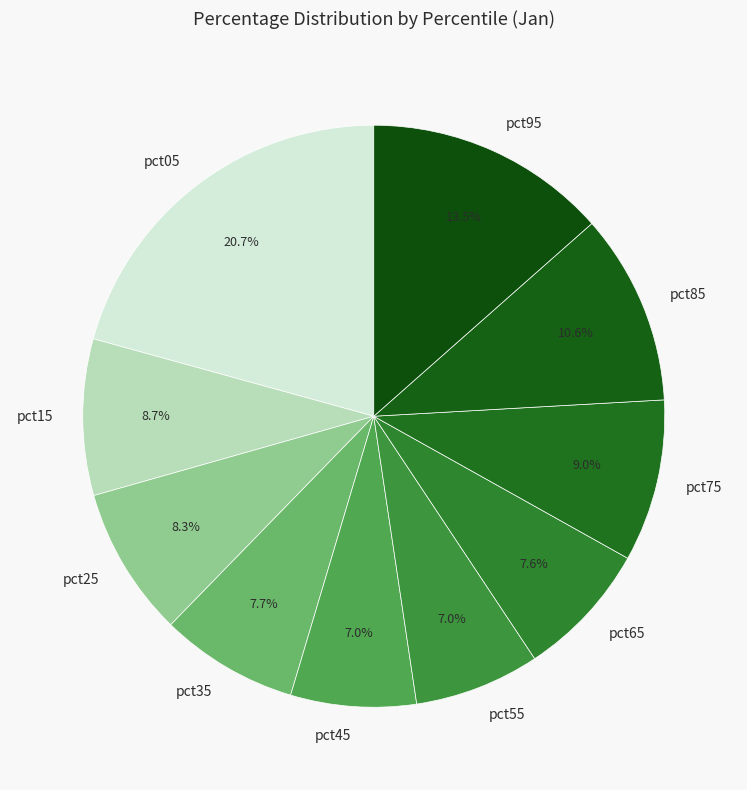

True or false: pct15 accounts for 9% of the total.

True